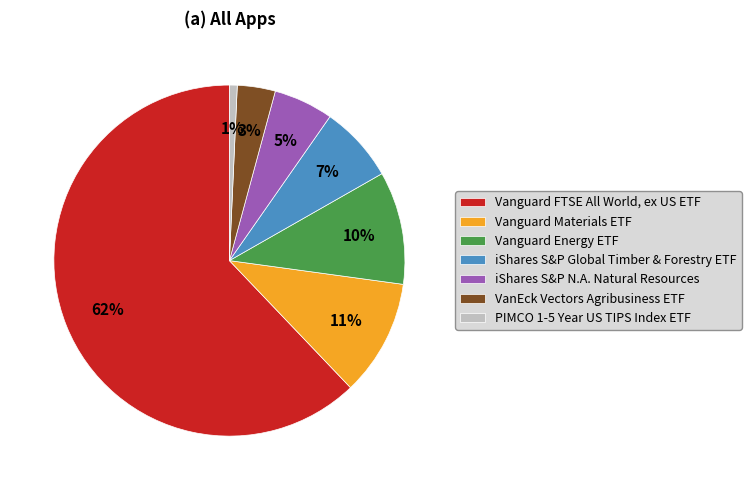

Combined, do PIMCO 1-5 Year US TIPS Index ETF and iShares S&P N.A. Natural Resources account for over 50%?

No